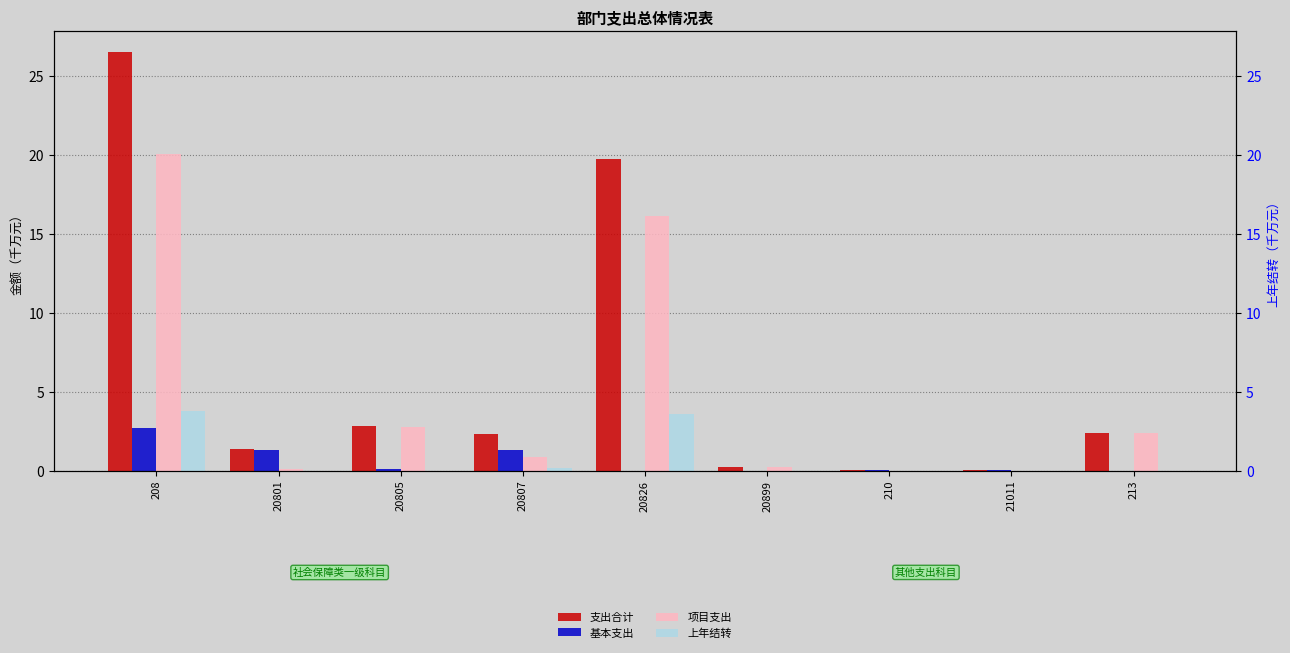

What are all the series names shown in the legend?

支出合计, 基本支出, 项目支出, 上年结转